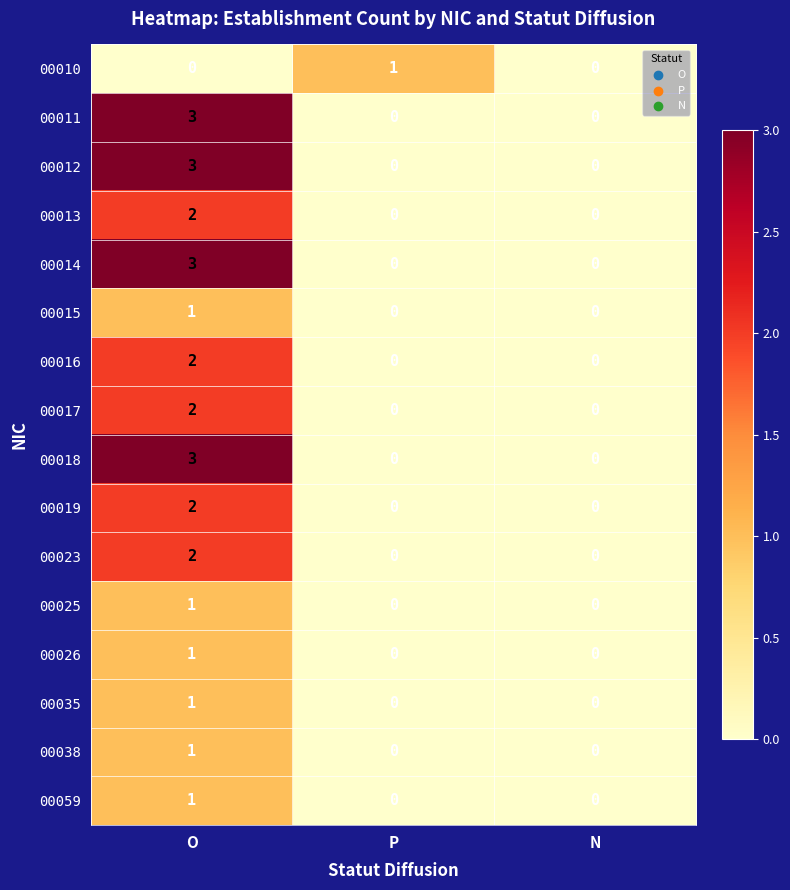

Is it true that 00017 equals 0 at N?

True